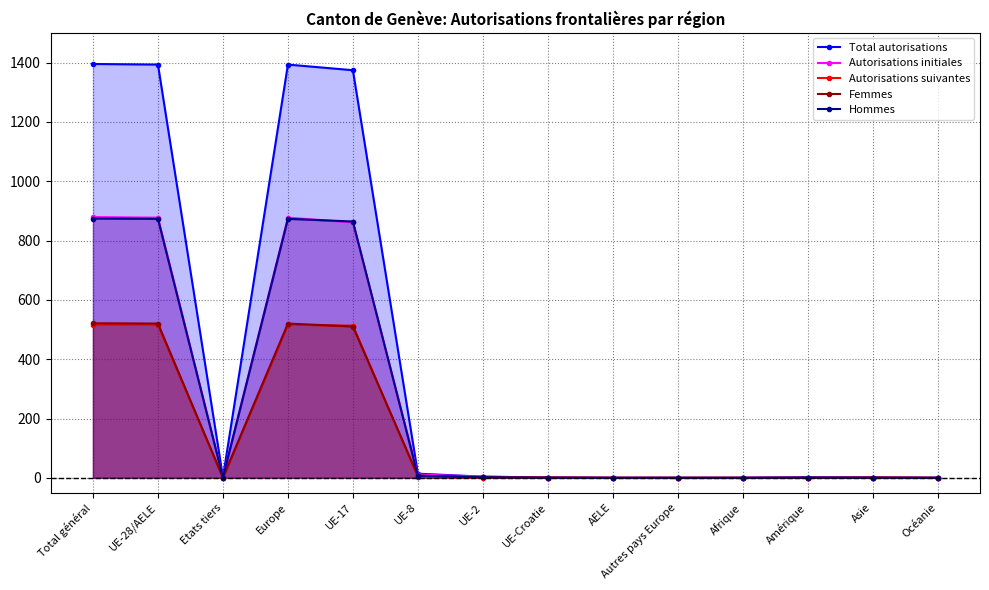

True or false: Total autorisations has a value of 1 at Amérique.

True